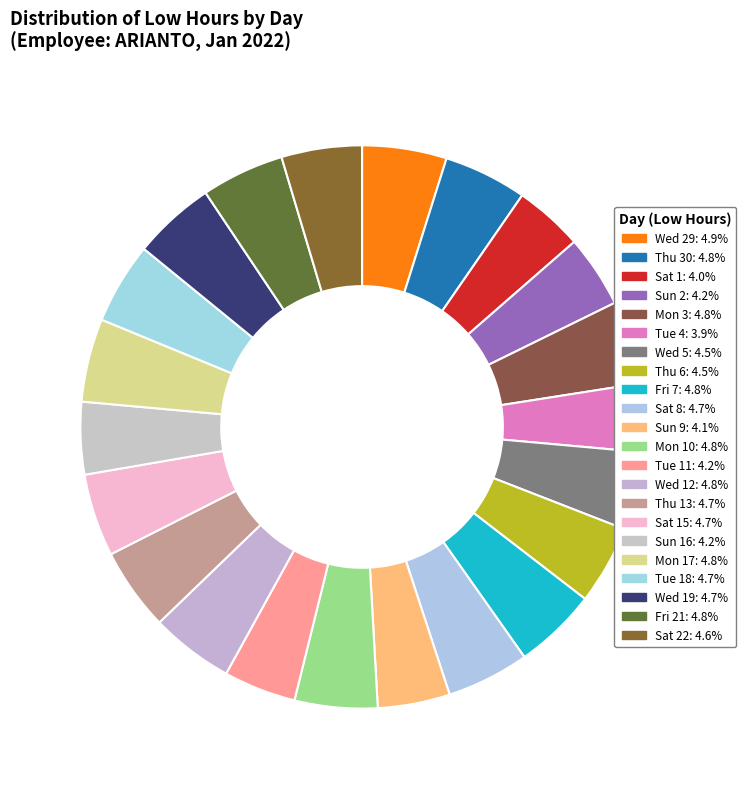

Count the number of slices in the pie.

22